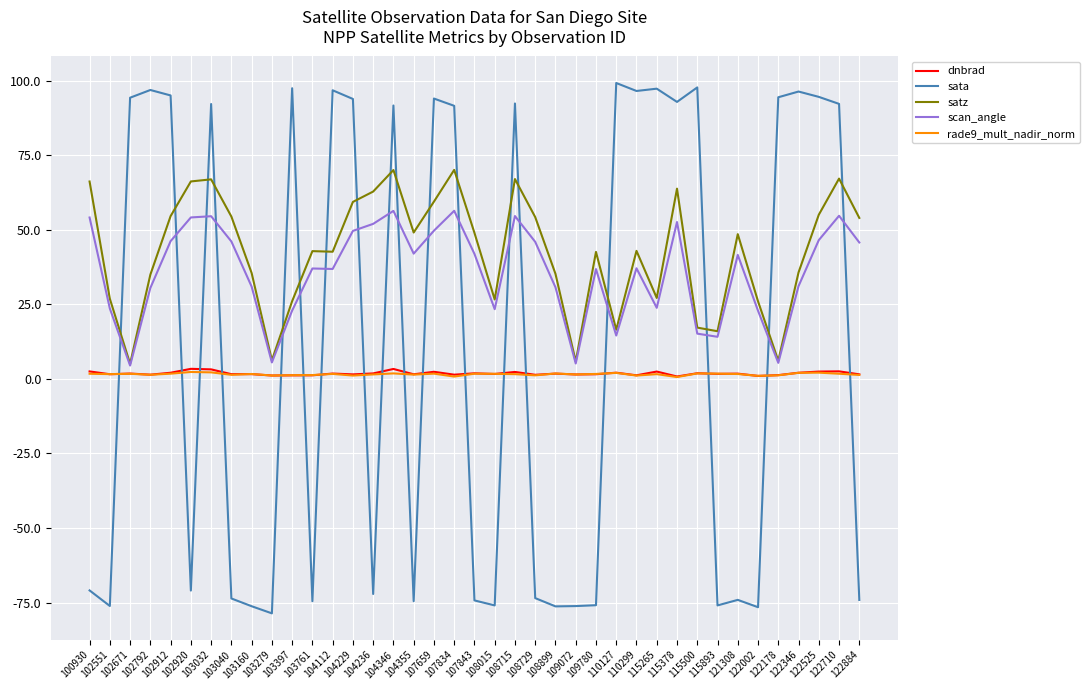

What is the sum of the dnbrad values at 103761 and 115500?

3.1